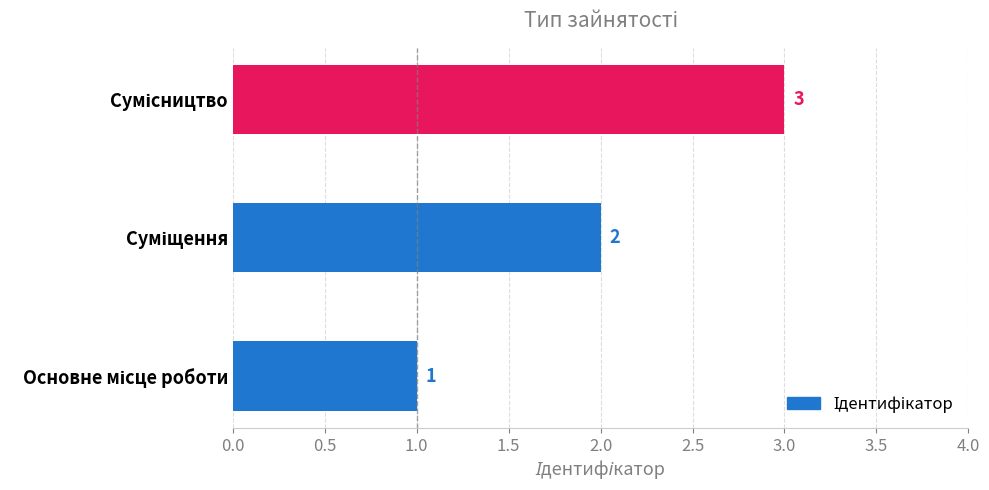

What is the greatest value displayed?

3